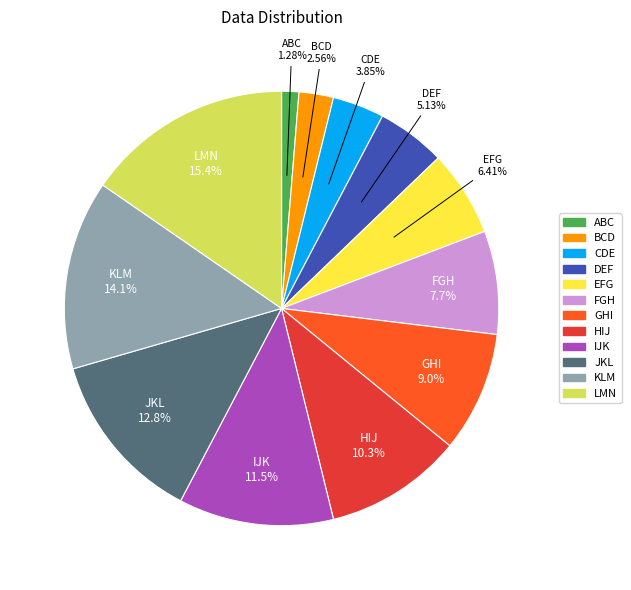

To the nearest percent, what percentage of the pie is ABC?

1%